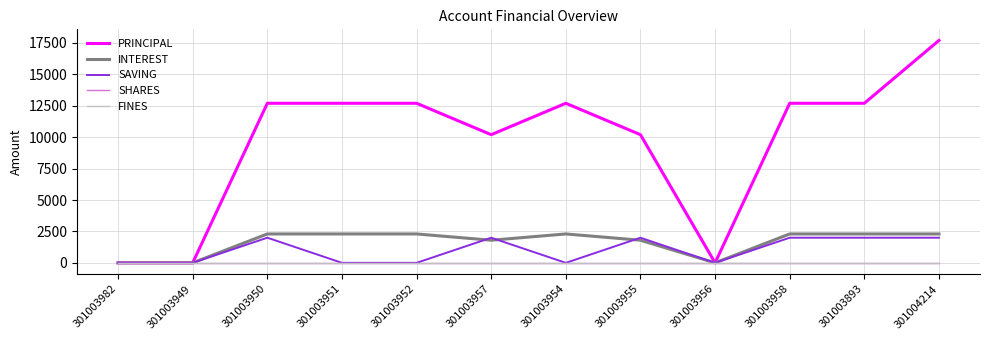

Does the chart display data point markers on the line(s)?

No